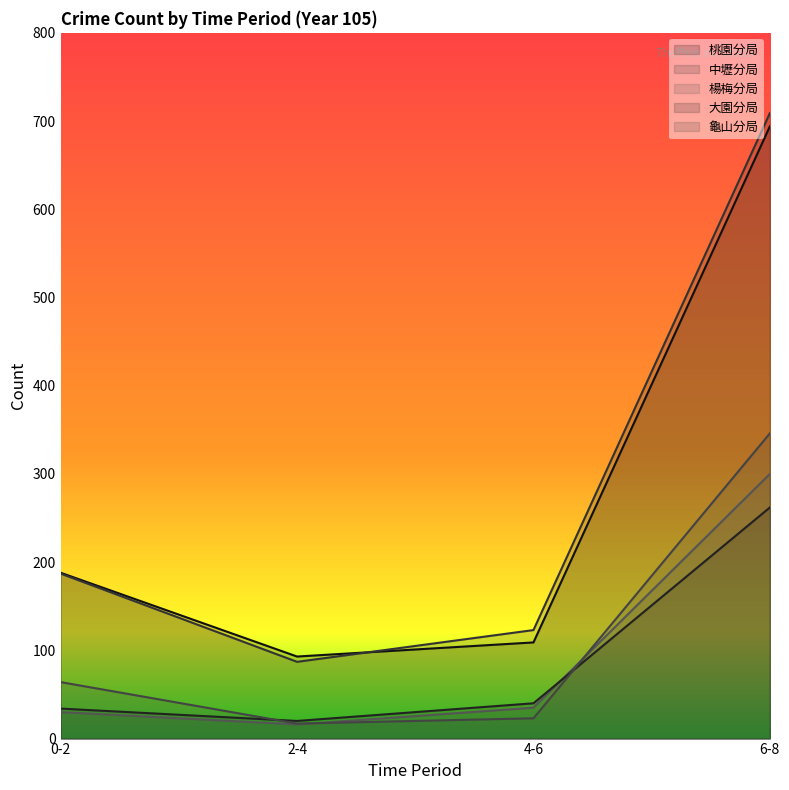

Is it true that 大園分局 equals 9 at 0-2?

False